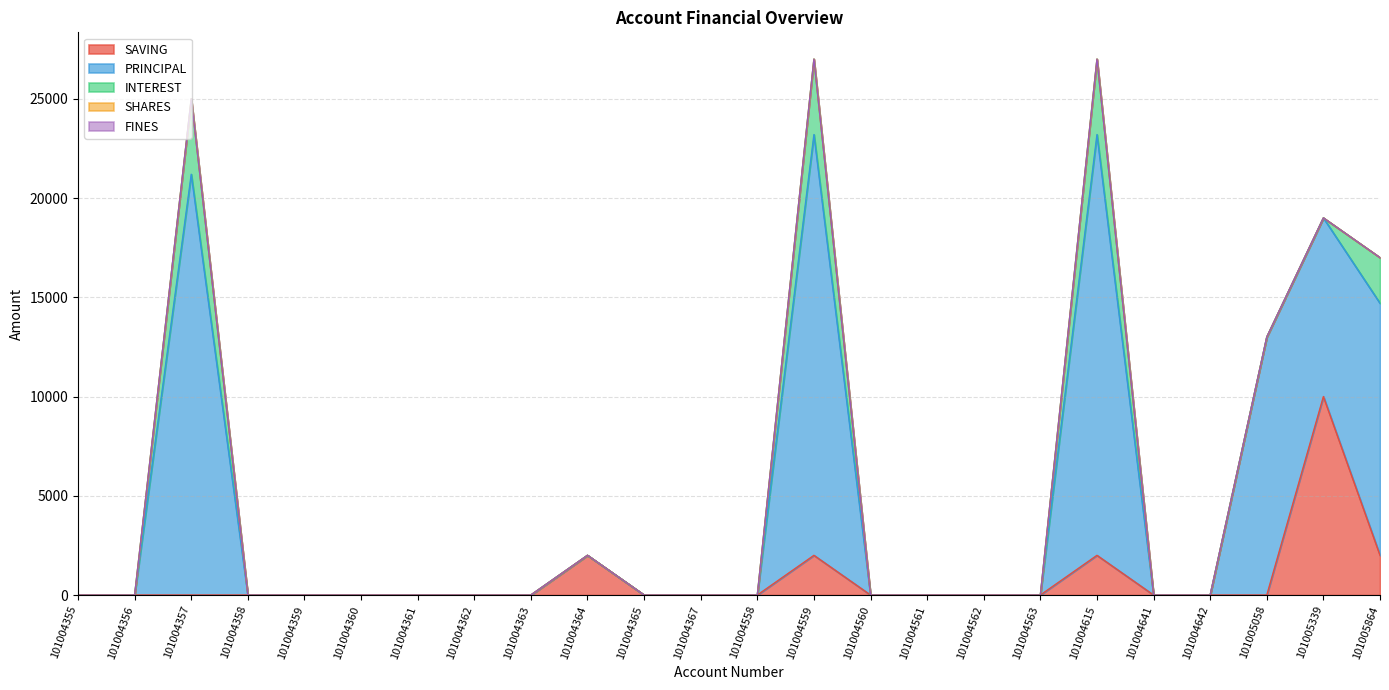

Count the number of categories in the chart.

24